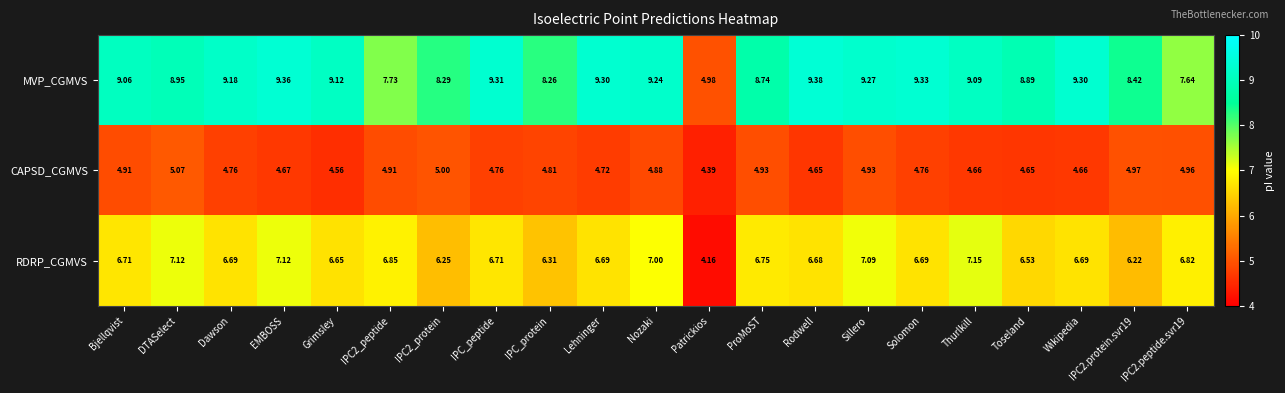

Which label corresponds to the smallest value in the chart?

Patrickios